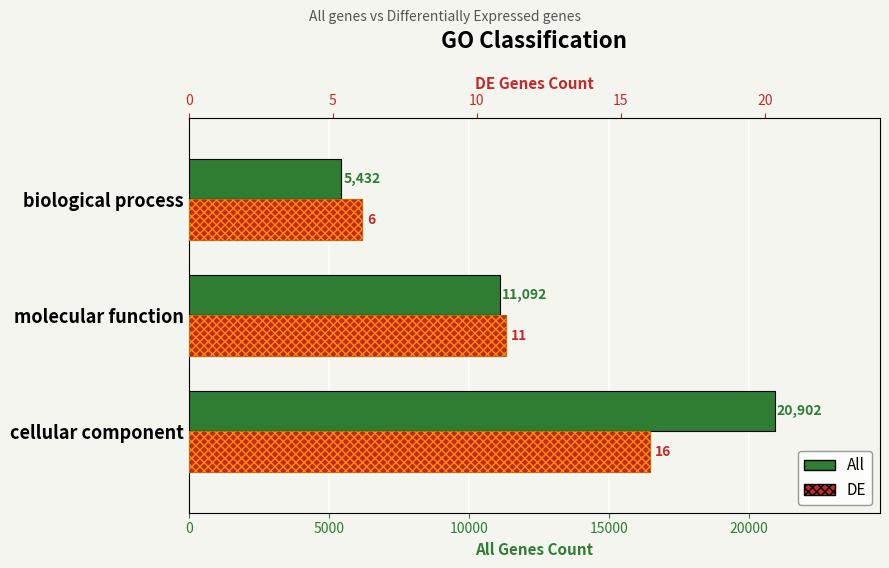

What value does the DE series have at cellular component, to the nearest 5?

15